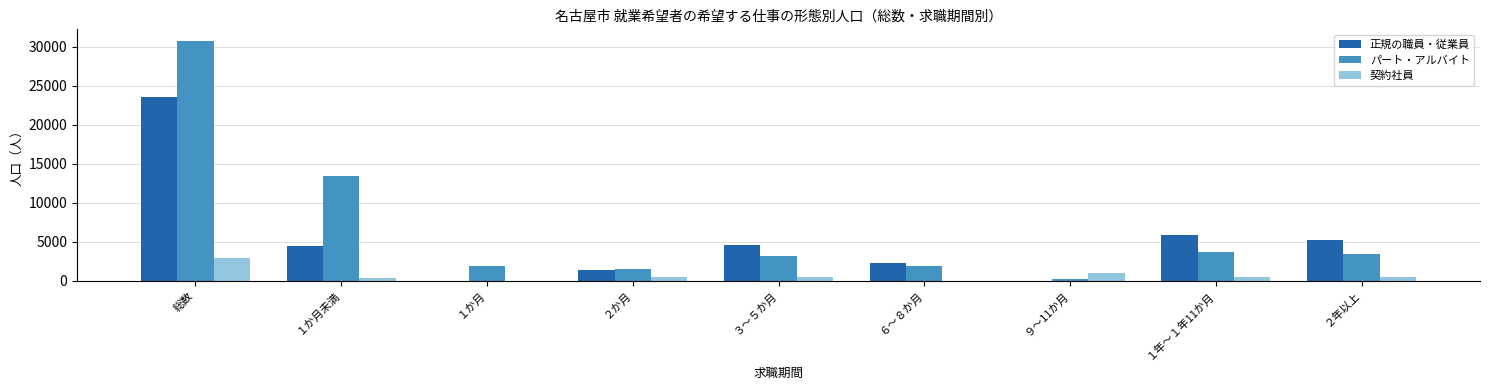

Which category has the highest value in the 正規の職員・従業員 series?

総数